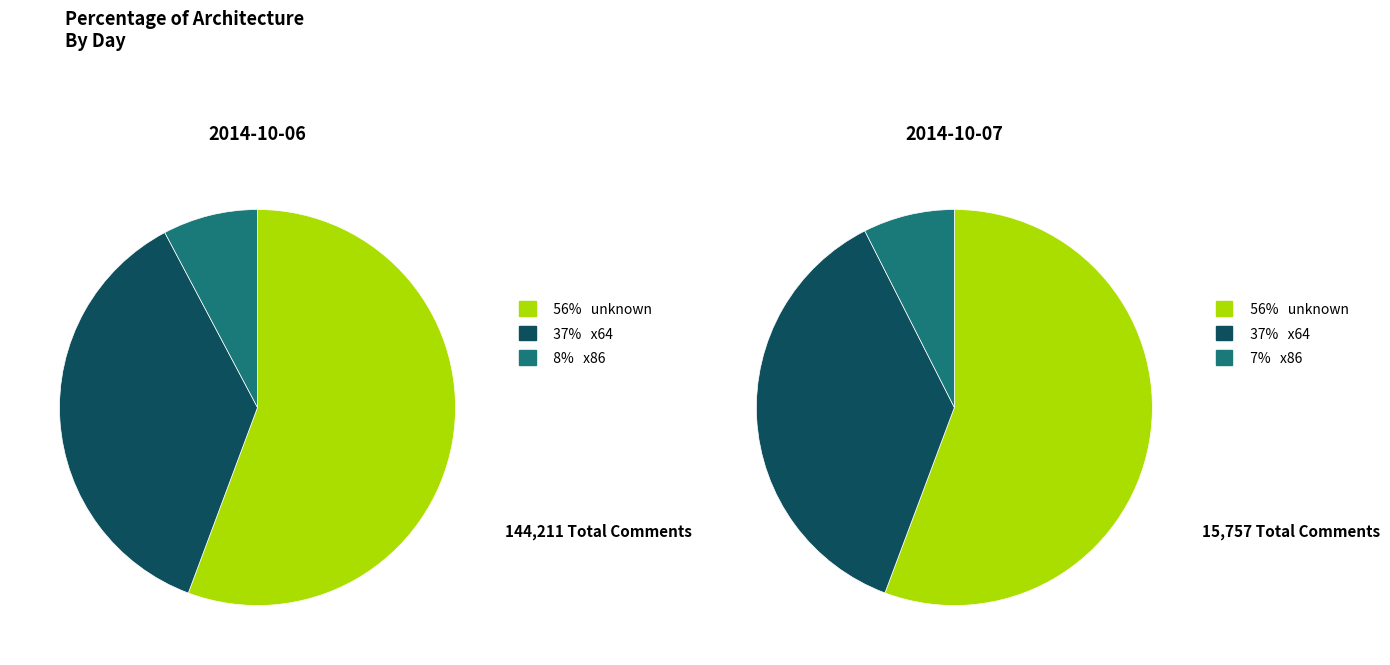

Does any single category account for the majority?

Yes